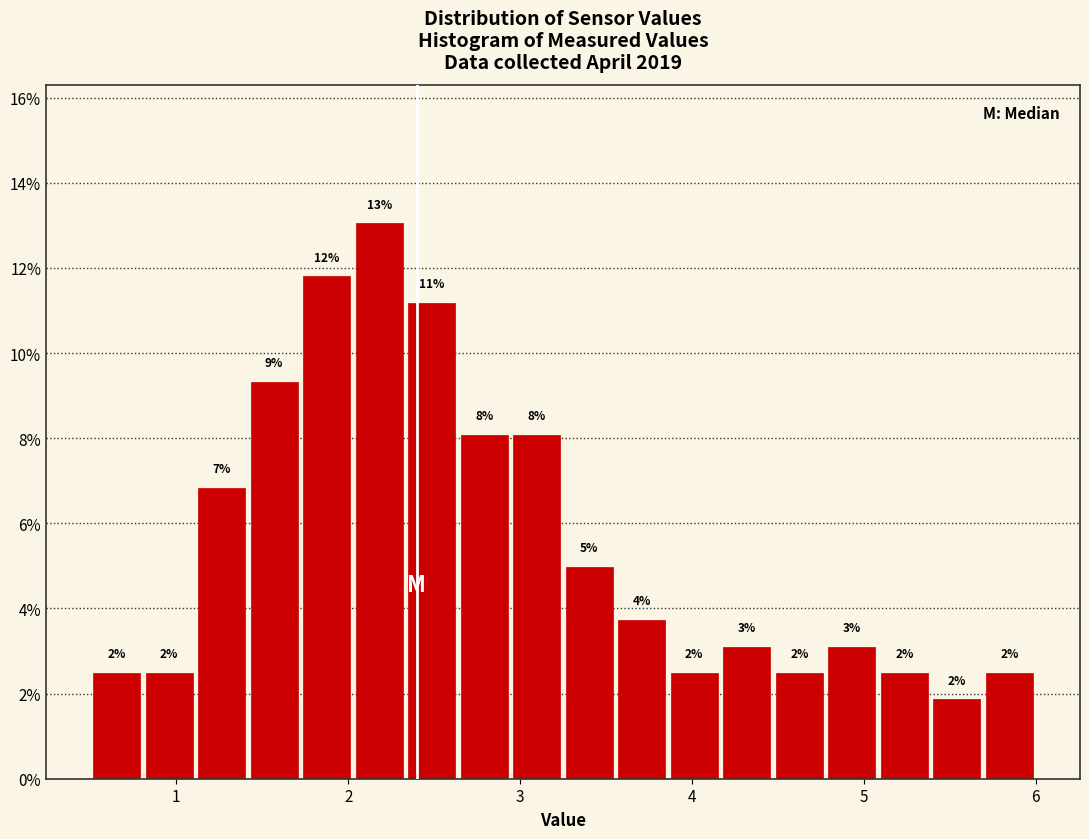

Read against the x-axis, roughly where is the centre of the tallest bar?

2.2